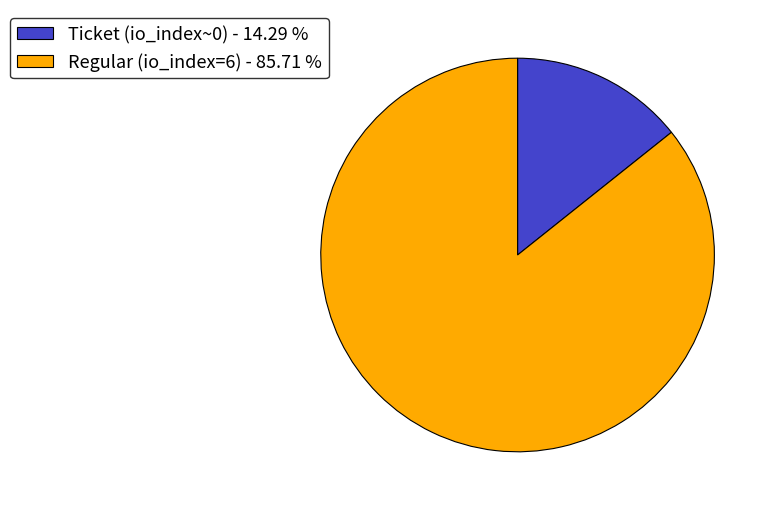

Which category has the biggest portion of the pie?

Regular